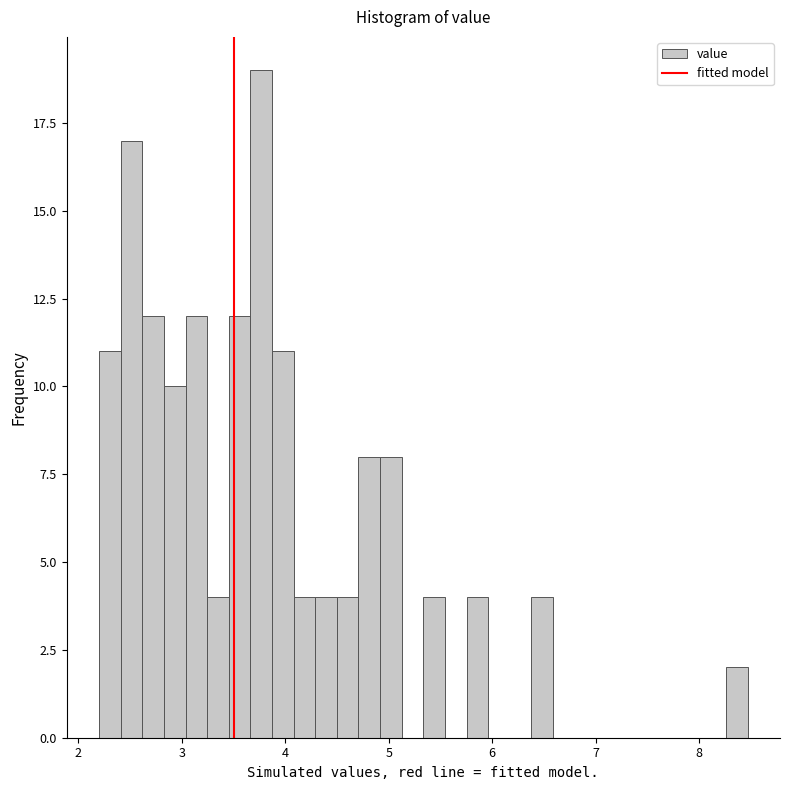

Around what value on the x-axis is the tallest bar? Give the approximate position of its centre, as read against the axis.

3.8